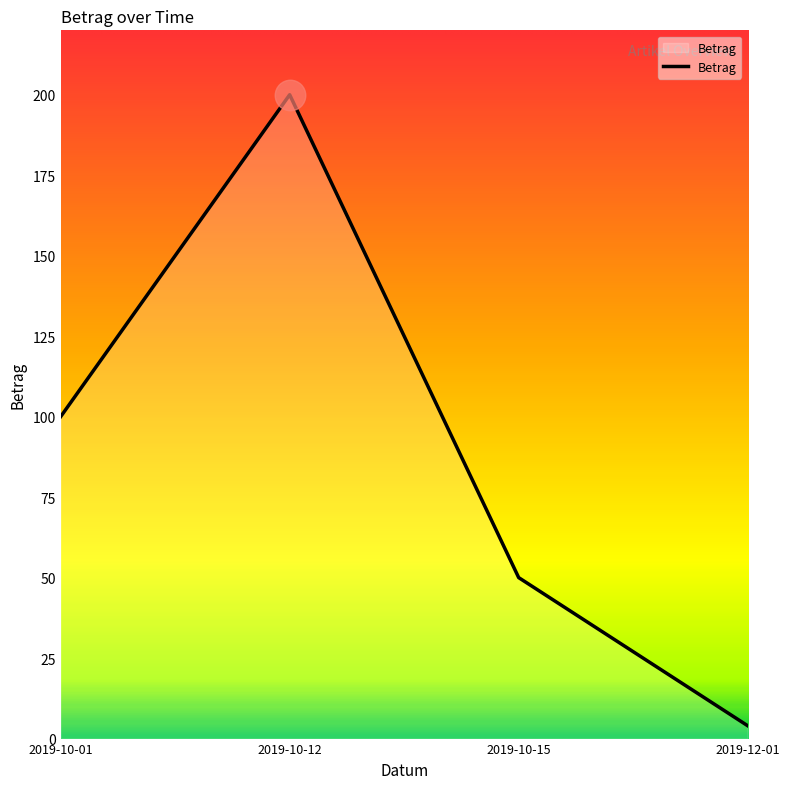

Reading left to right, extract all data points from this chart.

2019-10-01=100.0	2019-10-12=200.0	2019-10-15=50.0	2019-12-01=4.0